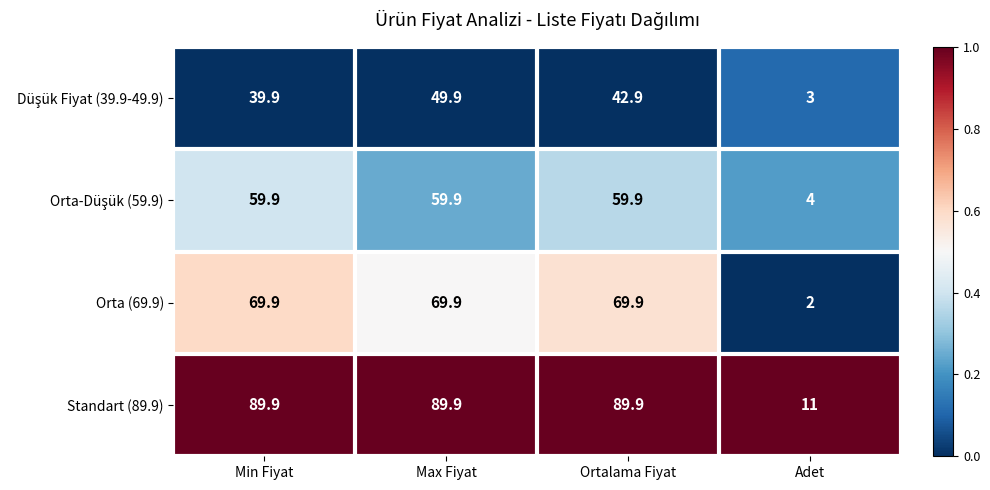

At which label is Orta (69.9) closest to 35?

Adet